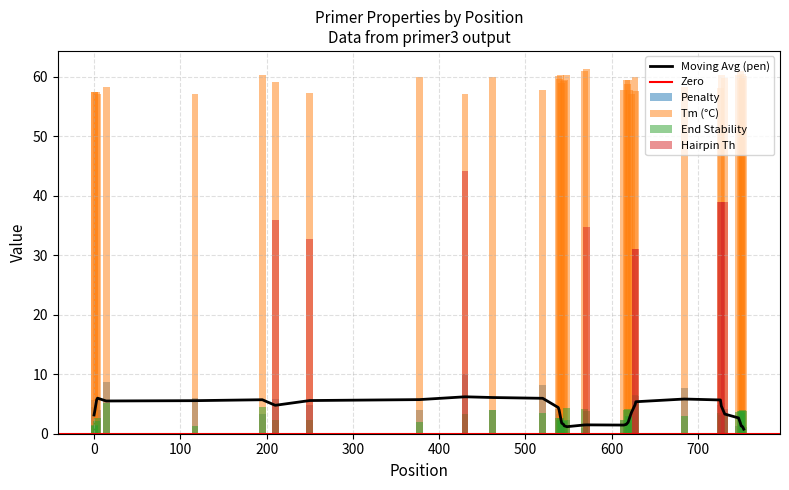

What is the highest value of the Moving Avg (pen) series?

6.2